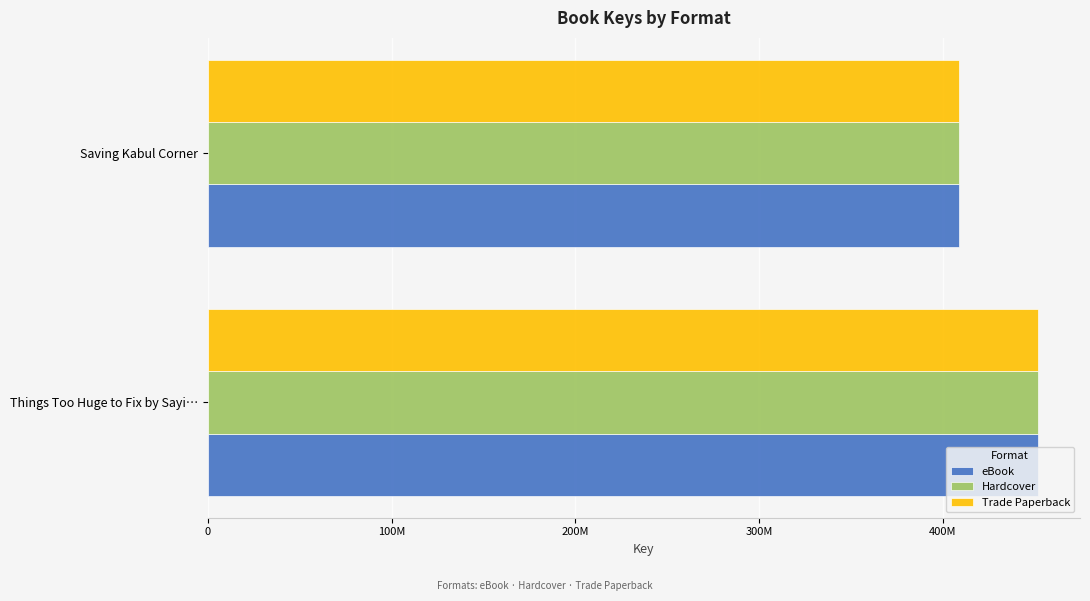

What is the average value of the Trade Paperback series?

430533622